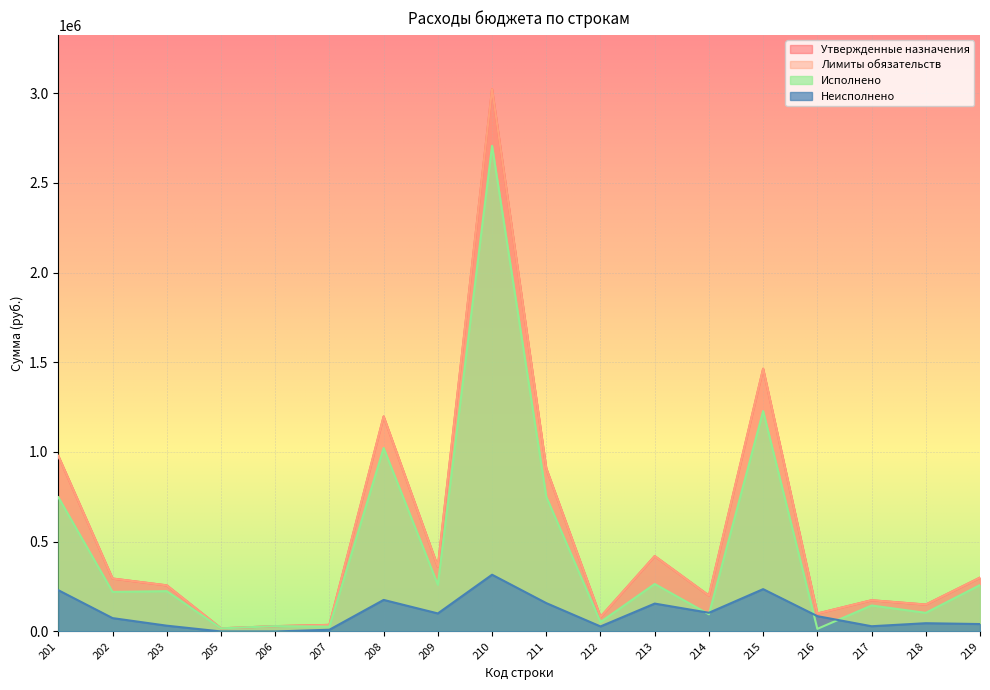

Rank the series at 219 from lowest to highest value.

Неисполнено, Исполнено, Утвержденные назначения, Лимиты обязательств